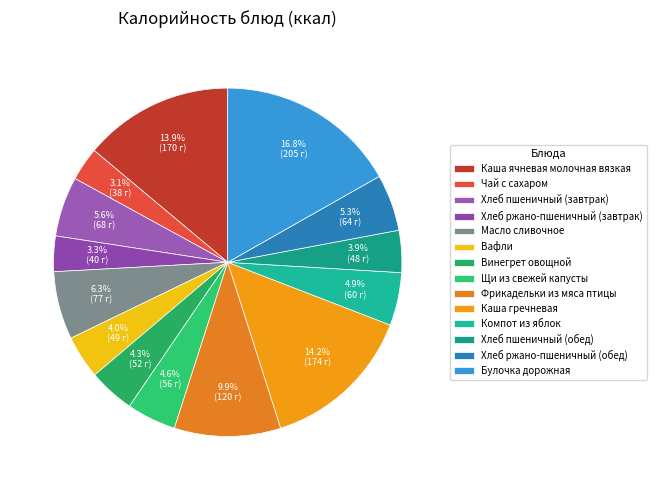

Is it true that Каша ячневая молочная вязкая is 2% of the pie?

False